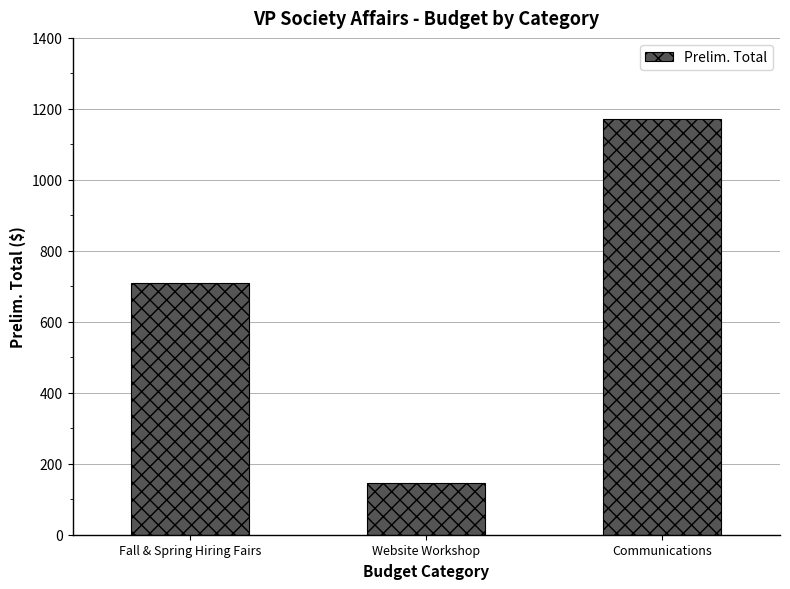

How many bars are there in total?

3